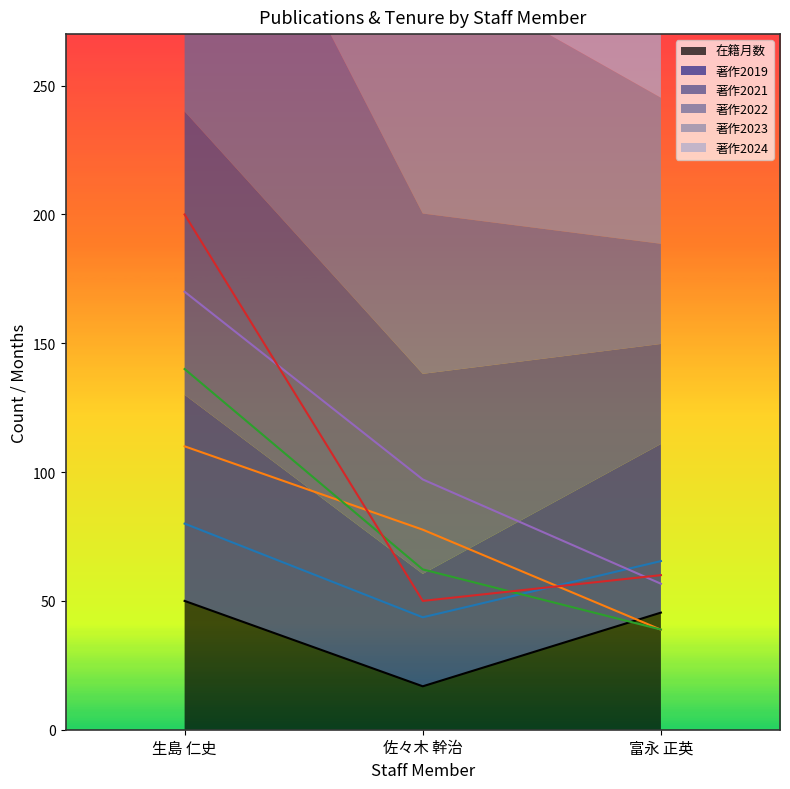

Where does the 著作2023 series first go above 97?

生島 仁史